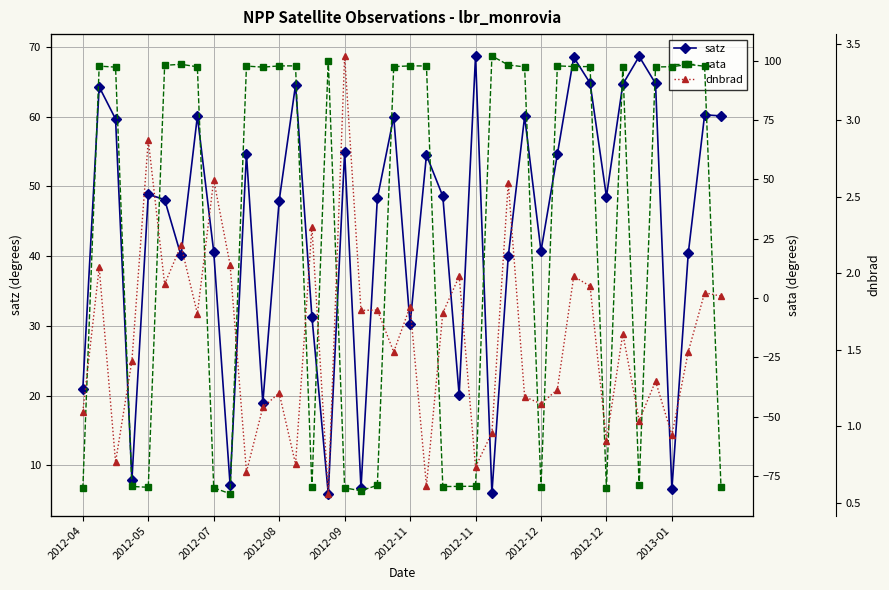

How many interior local valleys does the satz series have?

12